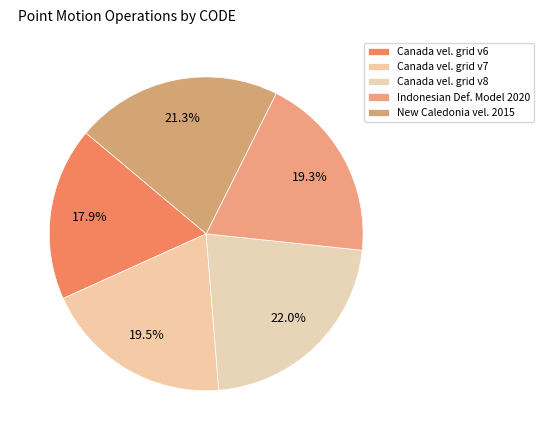

Does any single category account for the majority?

No